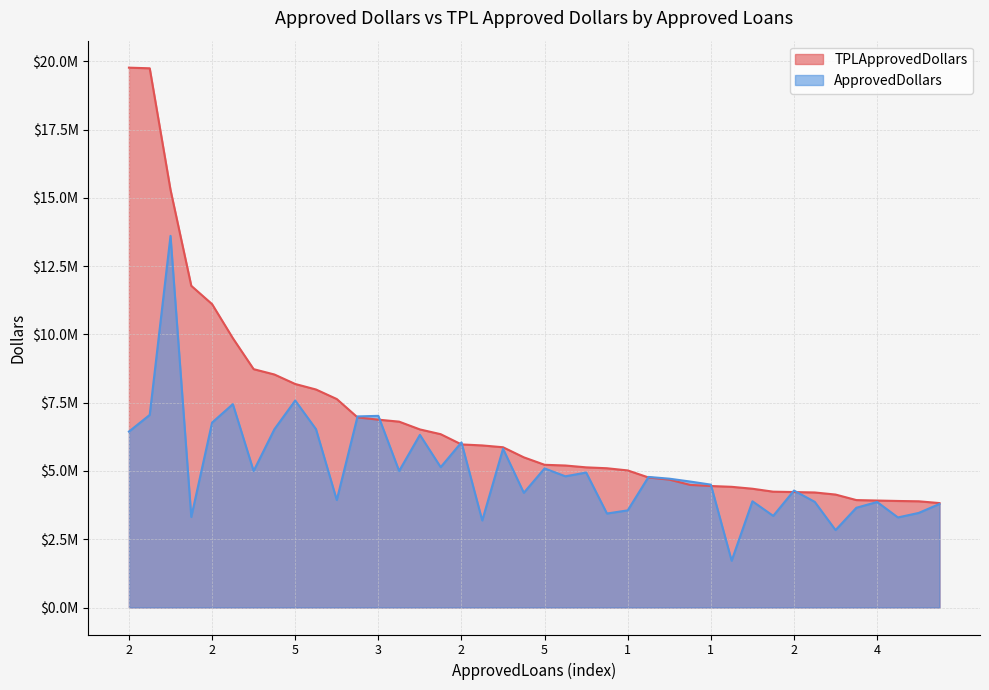

What is the difference between the highest and lowest values at 1?

3729000